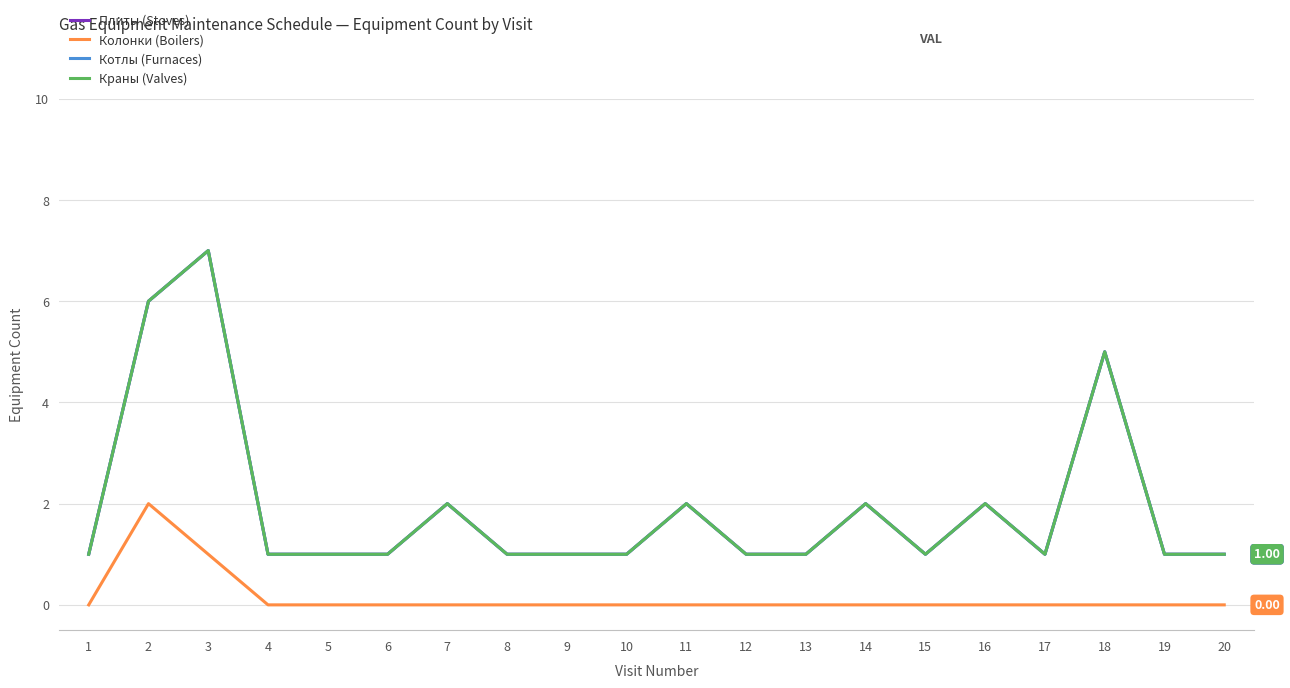

True or false: Плиты (Stoves) and Котлы (Furnaces) intersect in this chart.

False